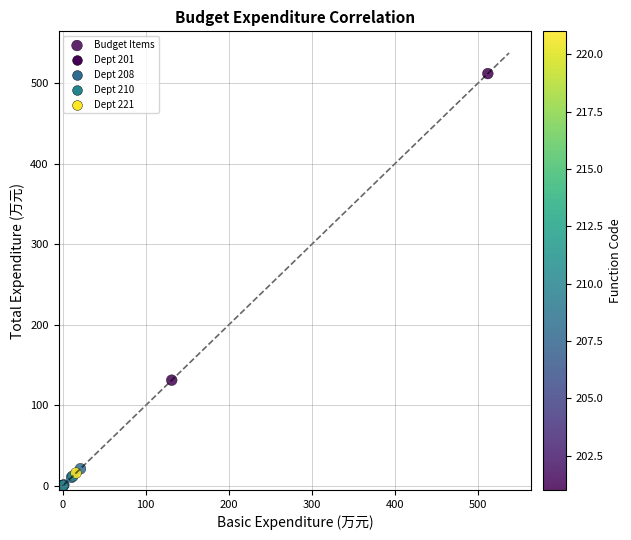

What Y value in the scatter plot is closest to 255?

131.3